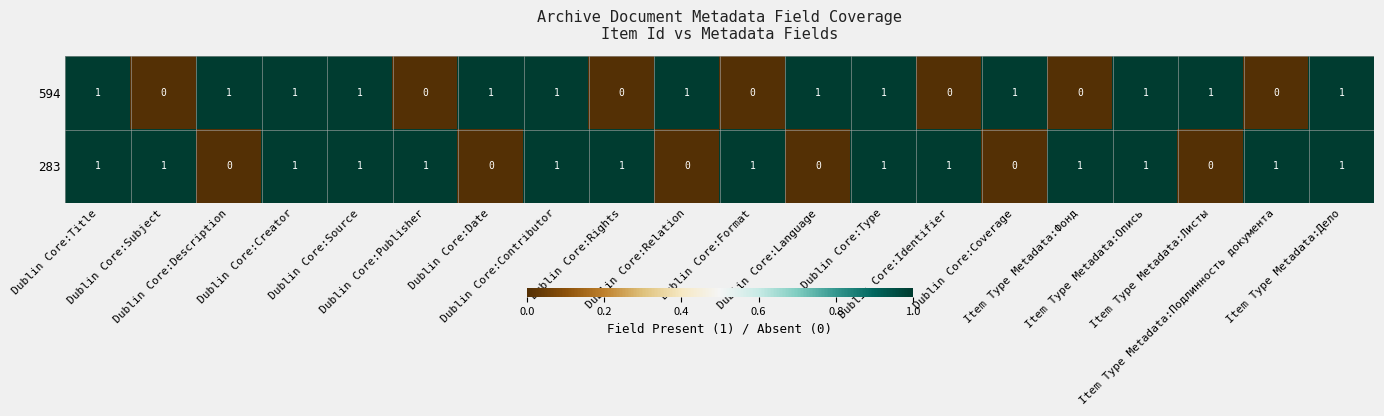

List the series in order of their overall mean, lowest first.

594, 283